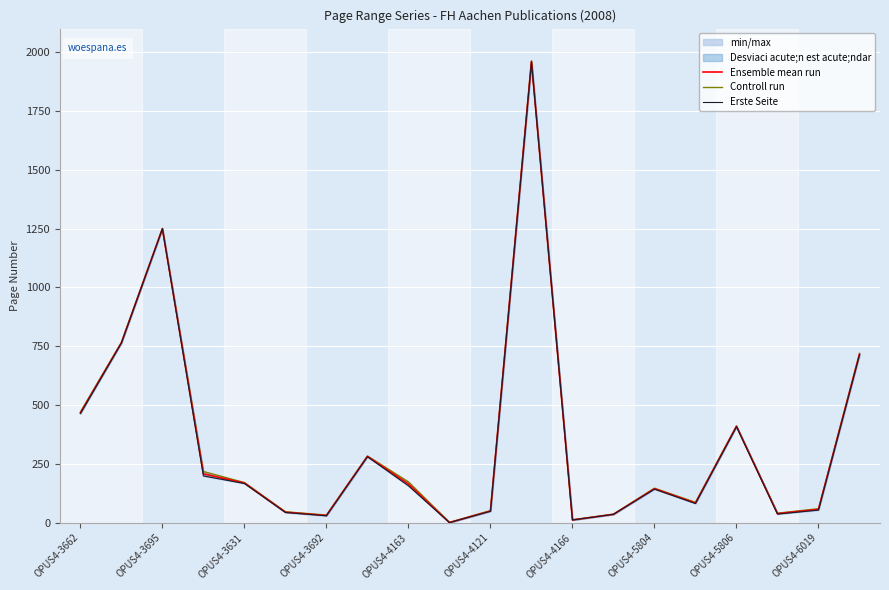

The value of Ensemble mean run at OPUS4-3695 is 1250. True or false?

True